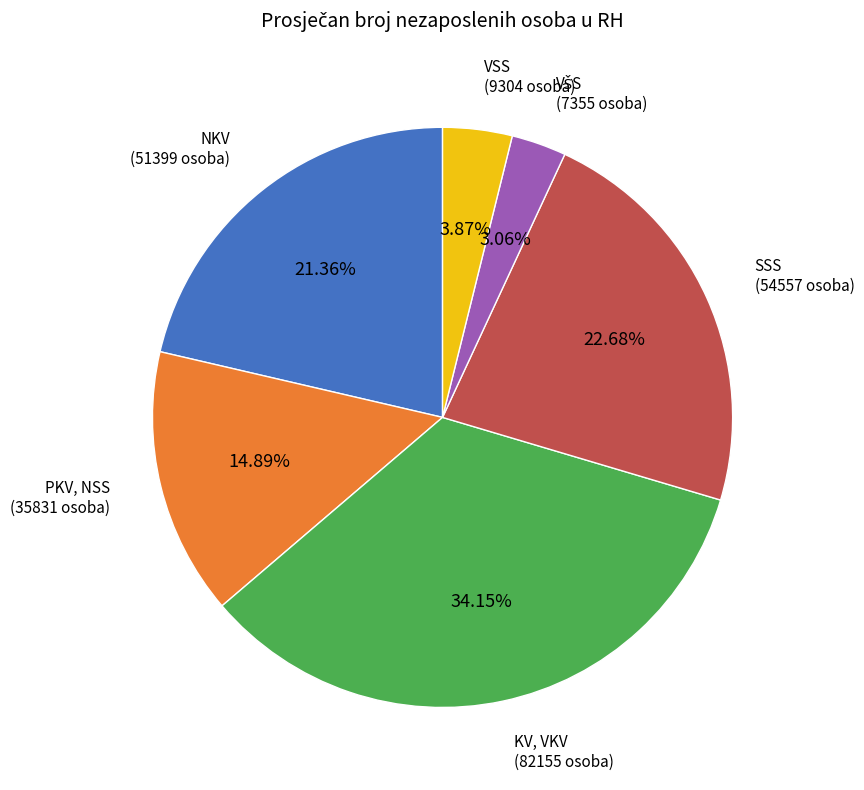

Does any single category account for the majority?

No